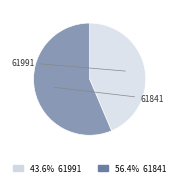

Is there a majority slice in this chart?

Yes